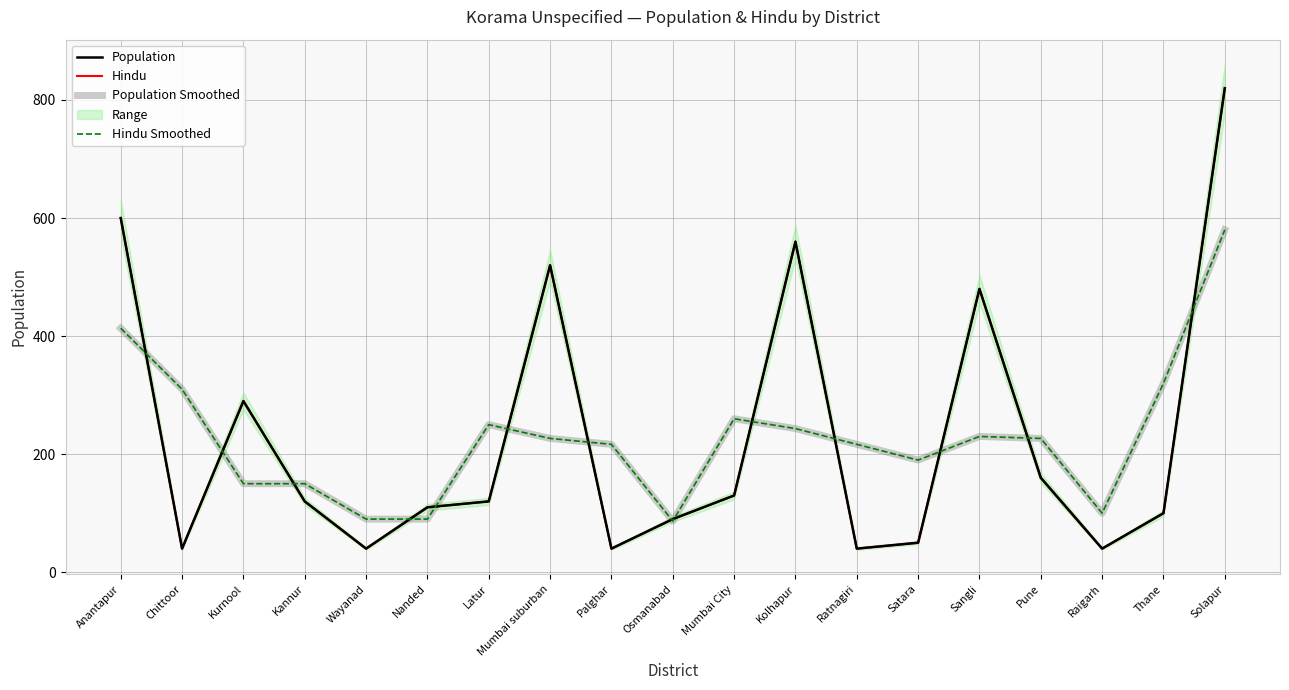

After their last crossing, which series has the higher values: Hindu Smoothed or Population?

Population